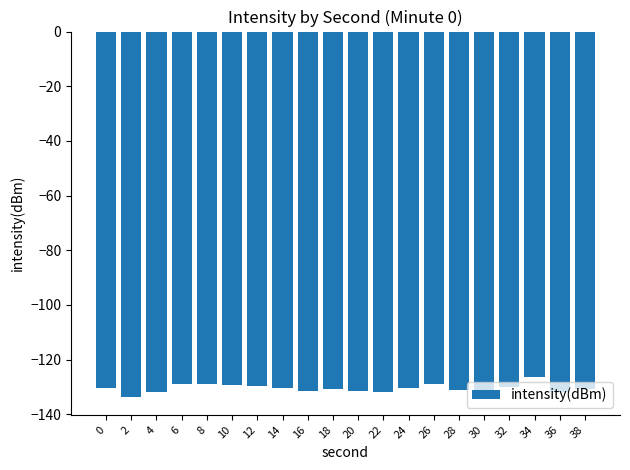

At which category does the chart reach its minimum across all series?

2